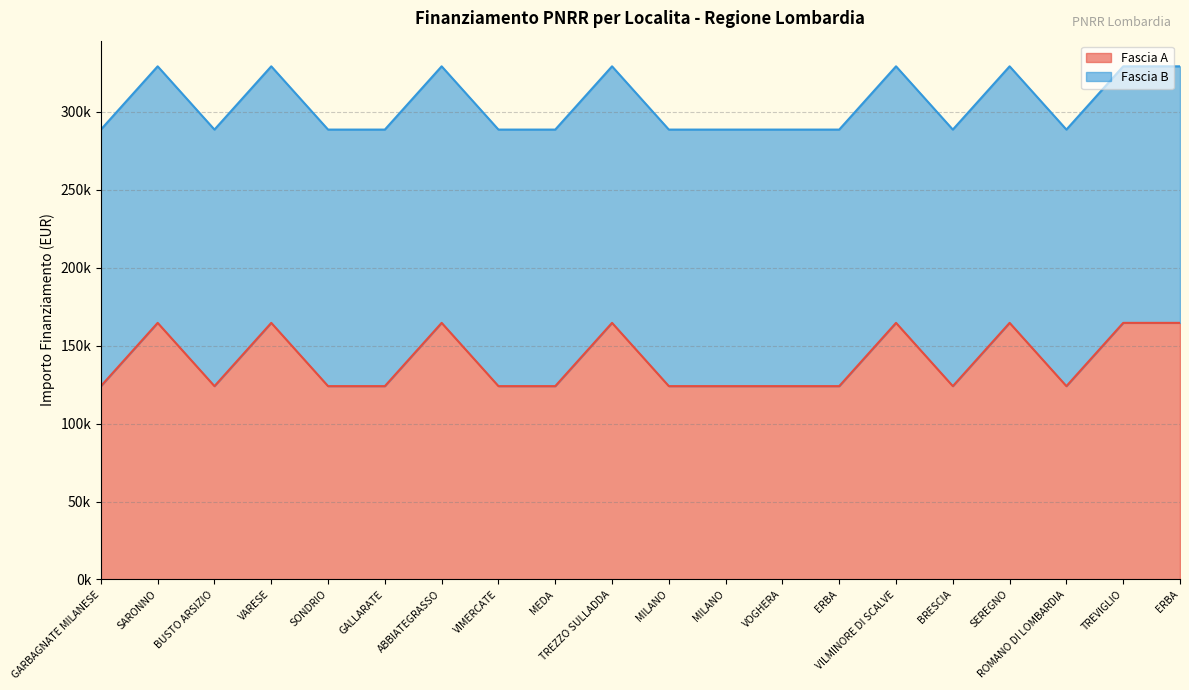

The chart shows a value of 49170.2 at TREZZO SULLADDA. True or false?

False